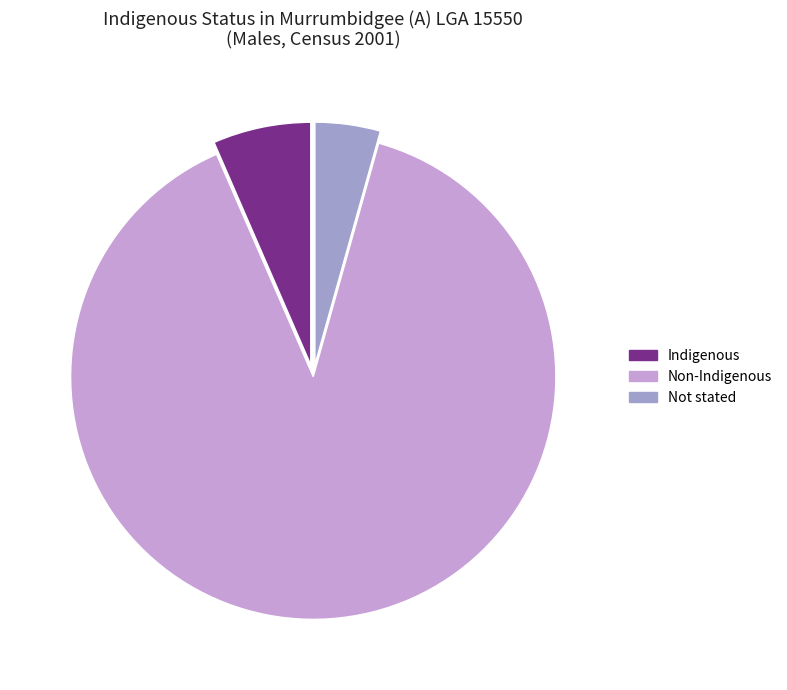

Does any single category account for the majority?

Yes